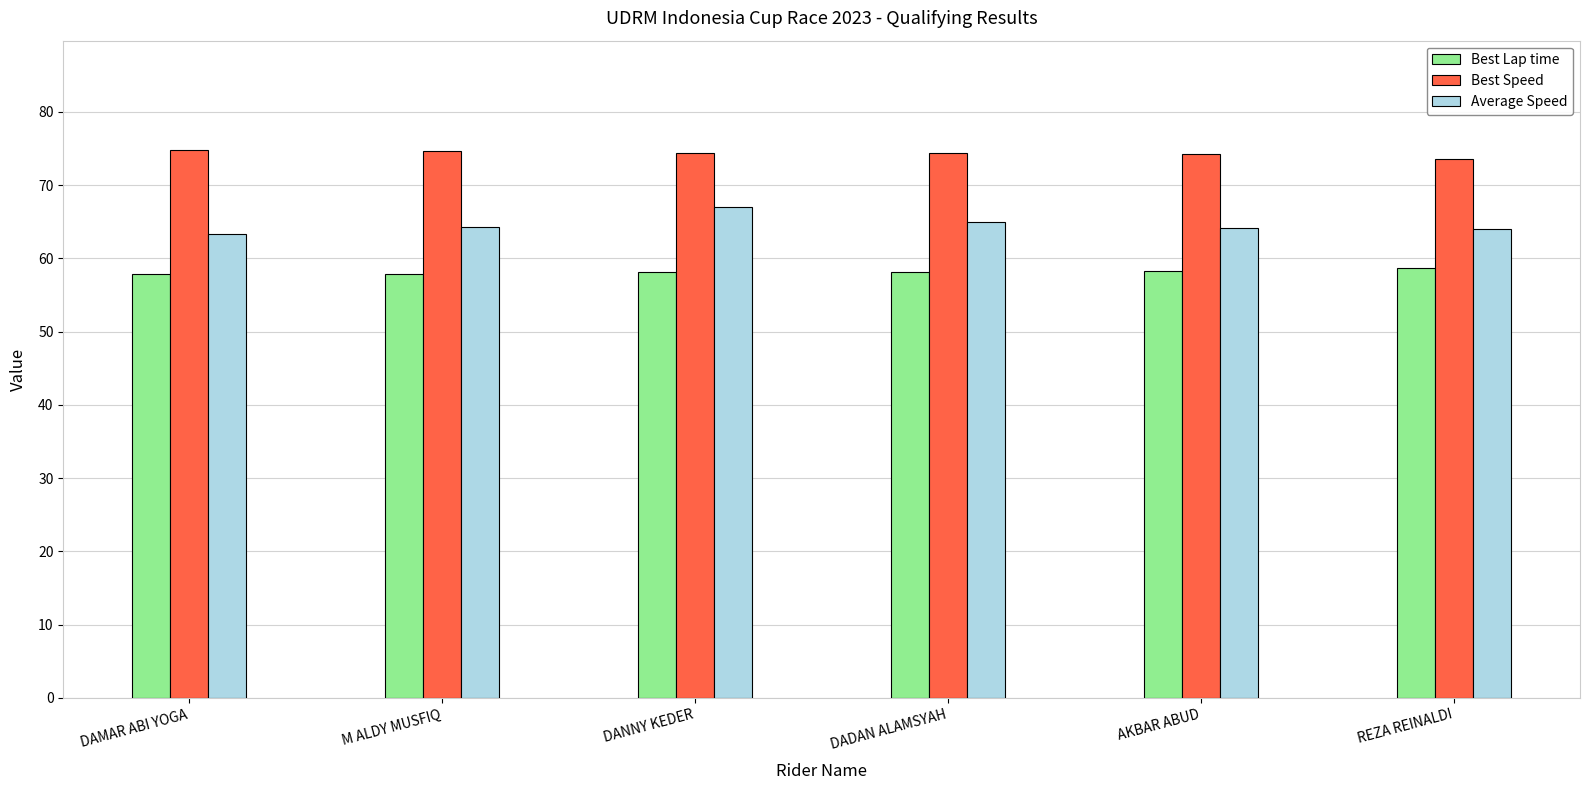

What is the difference between the maximum and minimum values in the Best Lap time series?

0.9